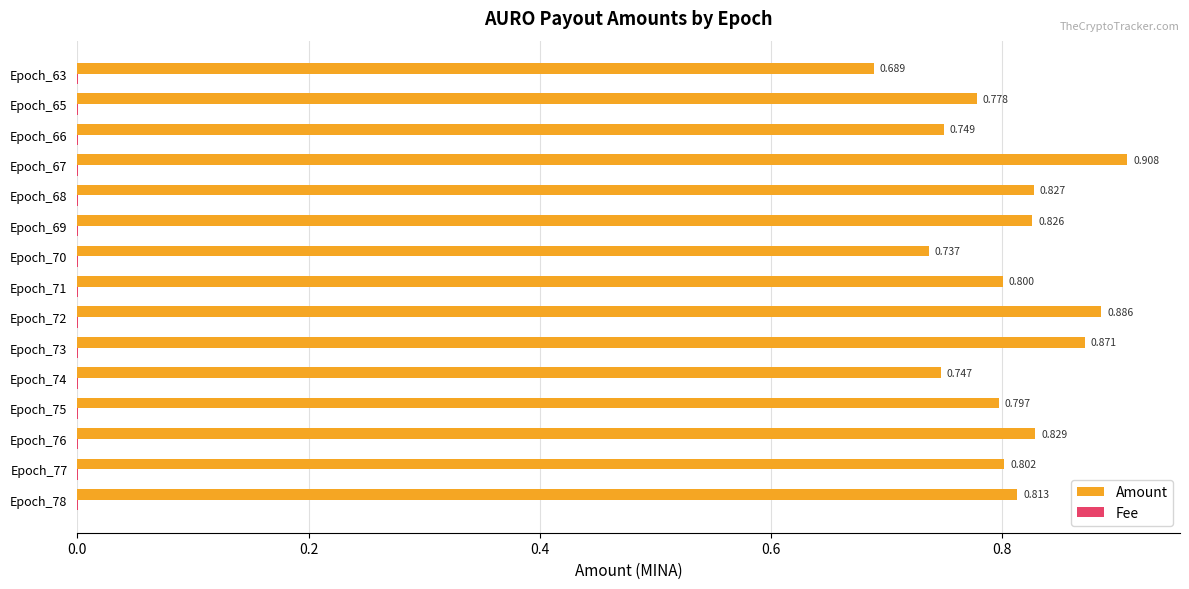

Between Epoch_78 and Epoch_68, which series saw the biggest shift?

Amount